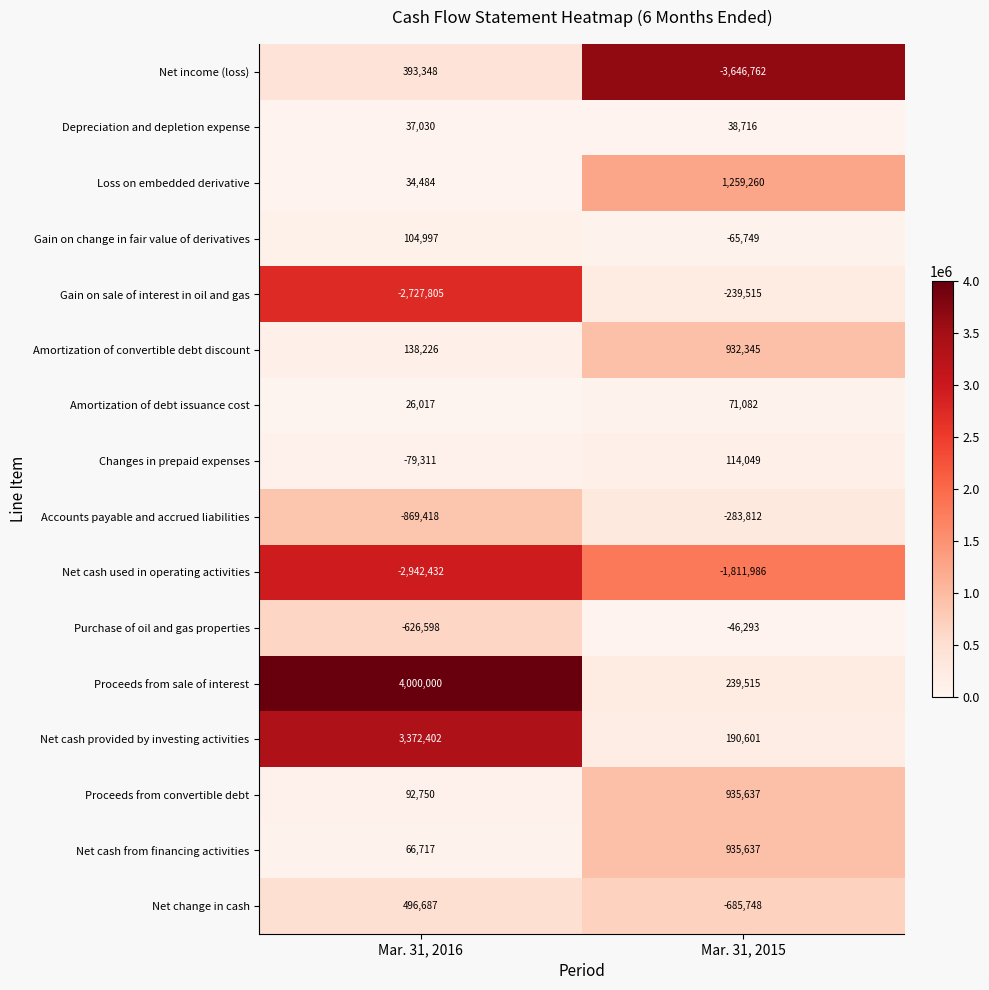

What is the spread (max minus min) of values at Mar. 31, 2015?

4906022